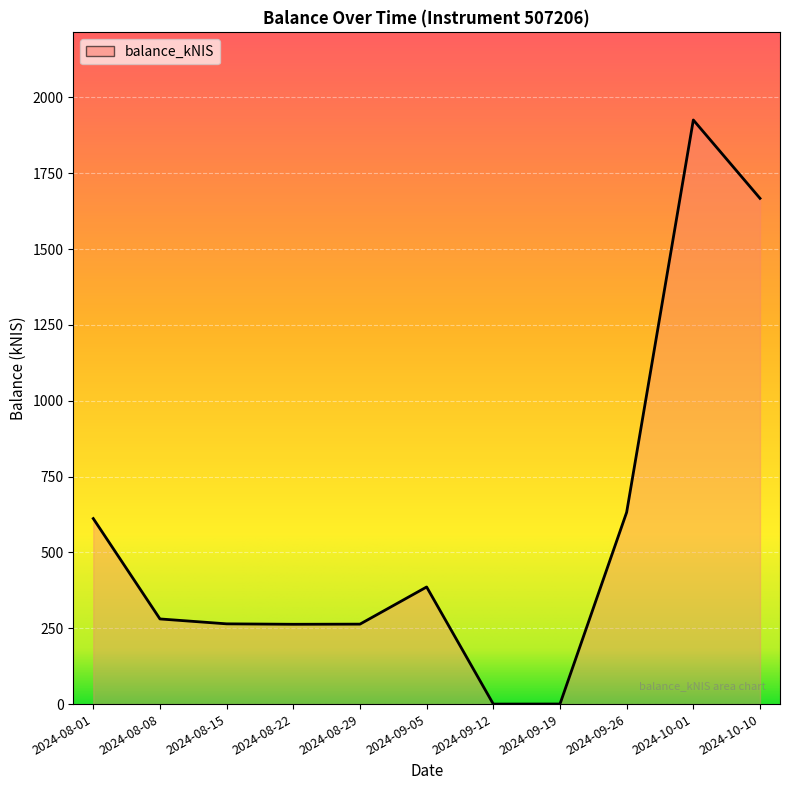

How many lines are shown in the chart?

1